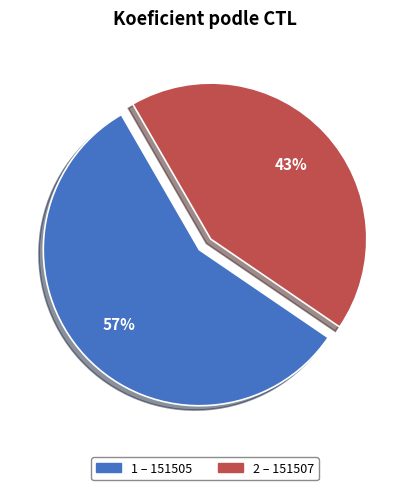

How many segments does this pie chart have?

2